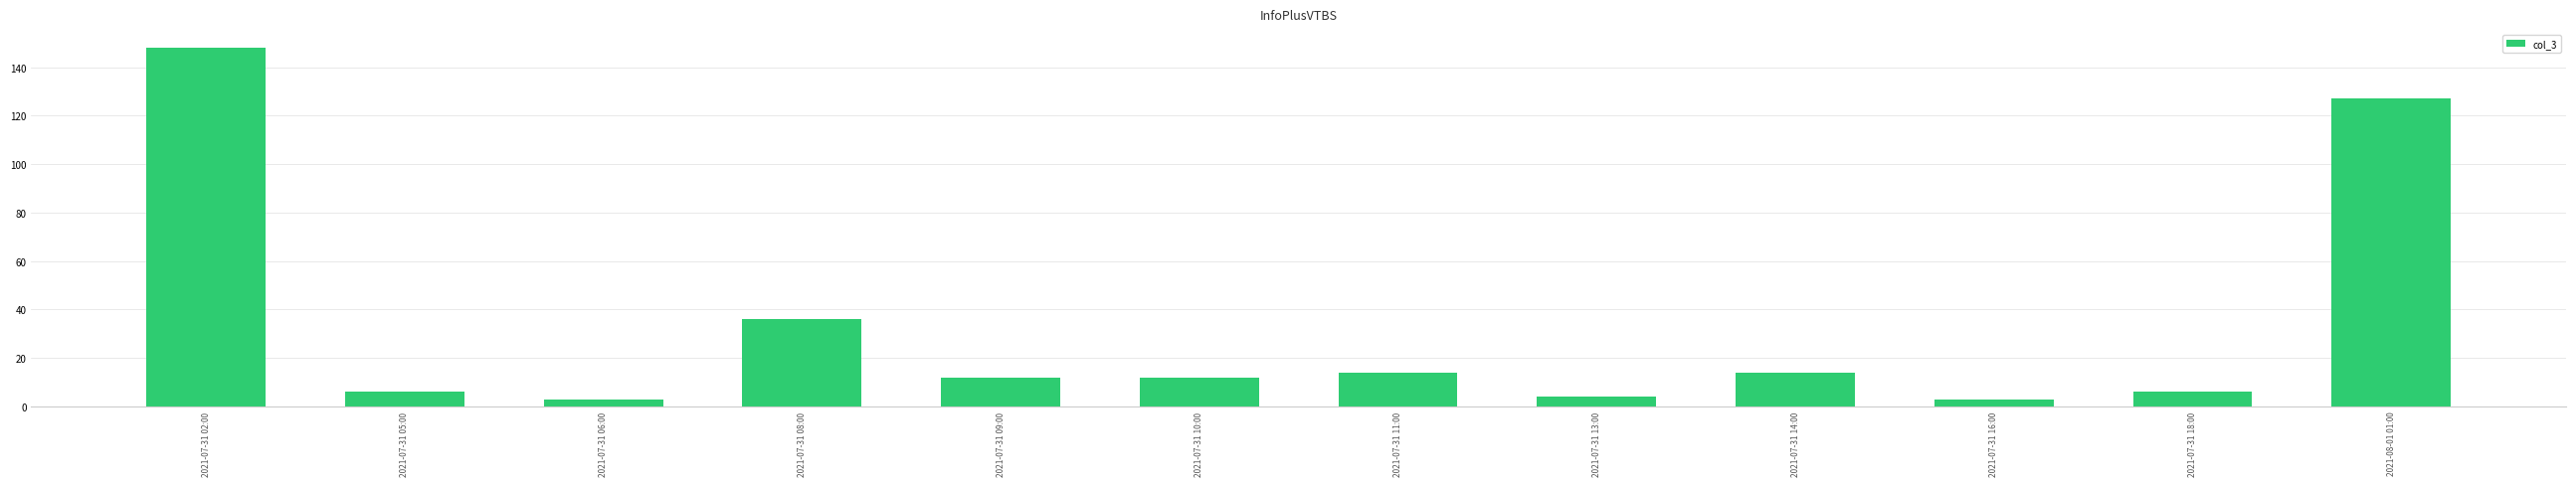

What is the minimum value shown in the chart?

3